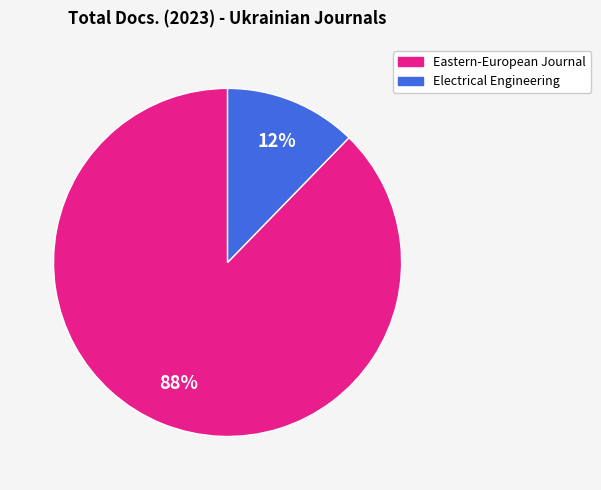

To the nearest percent, what is the average slice percentage?

50%